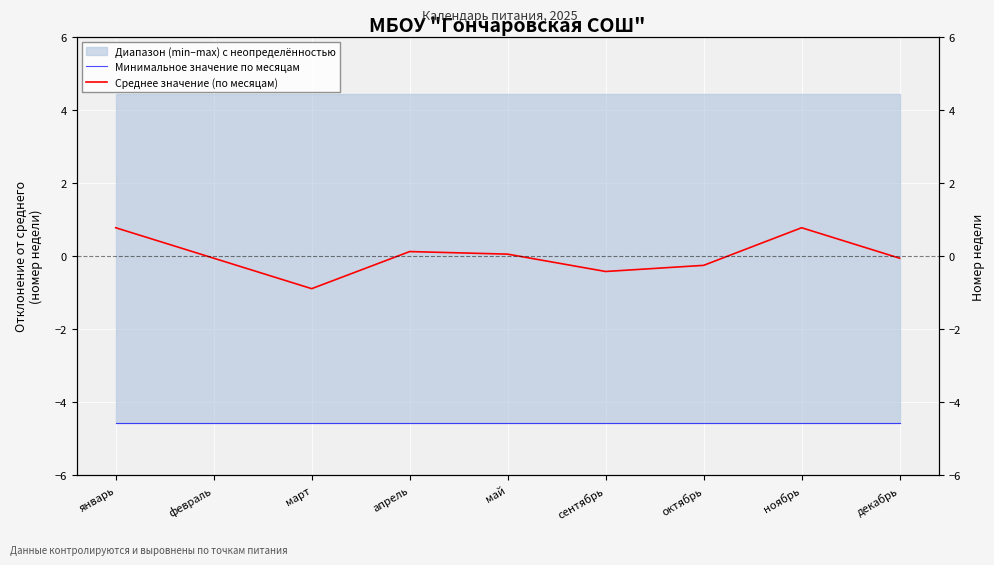

Rank the categories by Среднее значение (по месяцам) value from lowest to highest.

март, сентябрь, октябрь, февраль, декабрь, май, апрель, январь, ноябрь